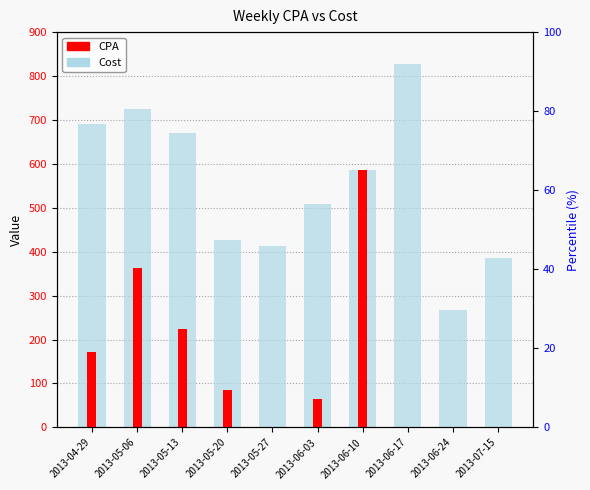

What position from the left is 2013-06-03?

6